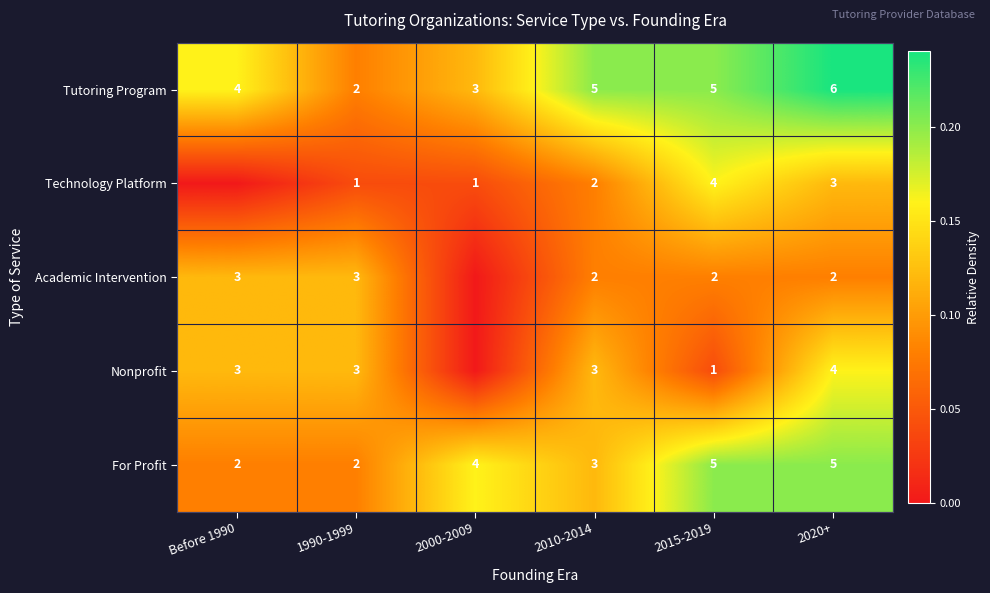

At which label does Tutoring Program reach its peak?

2020+